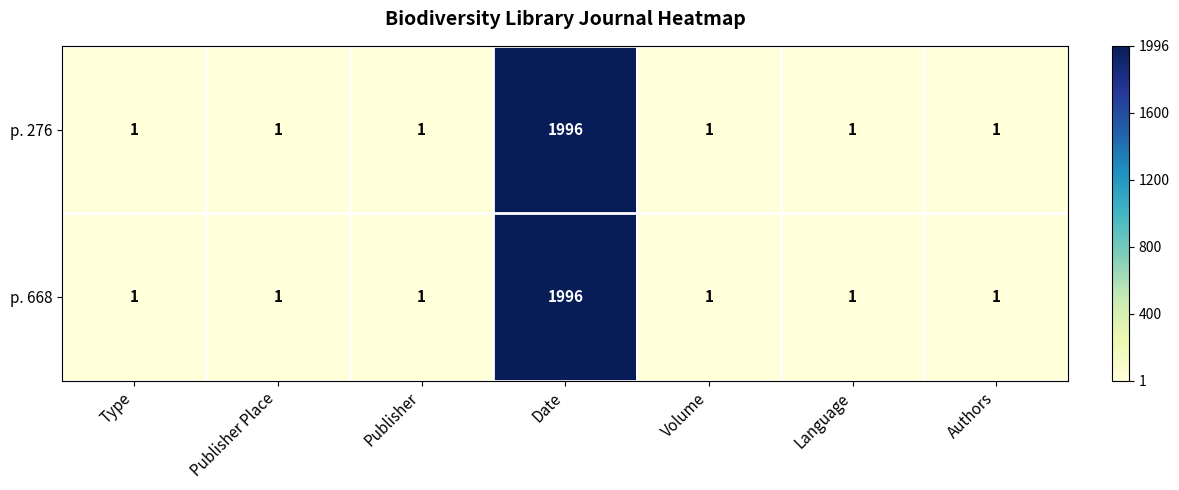

True or false: p. 276 has a value of 1 at Volume.

True